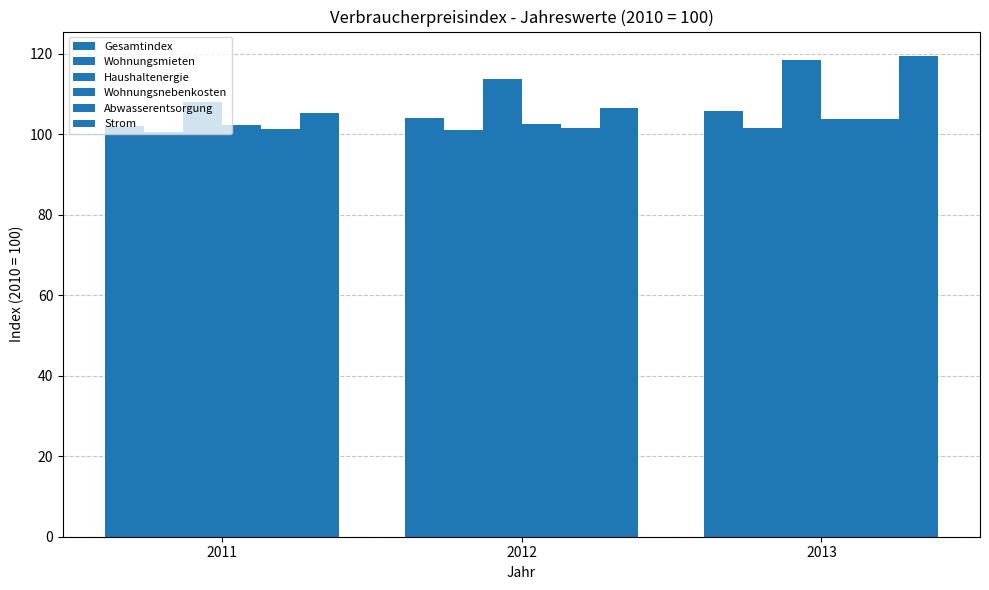

How many data points in Haushaltenergie are above 113?

2